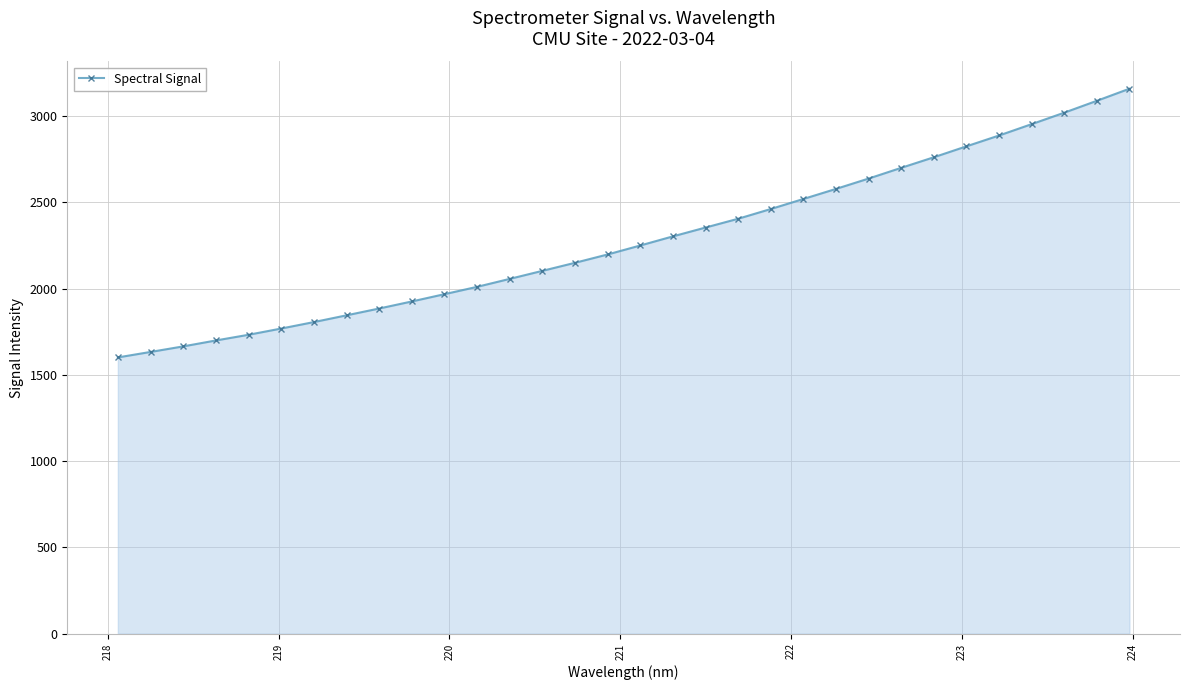

What is the smallest value displayed?

1601.3